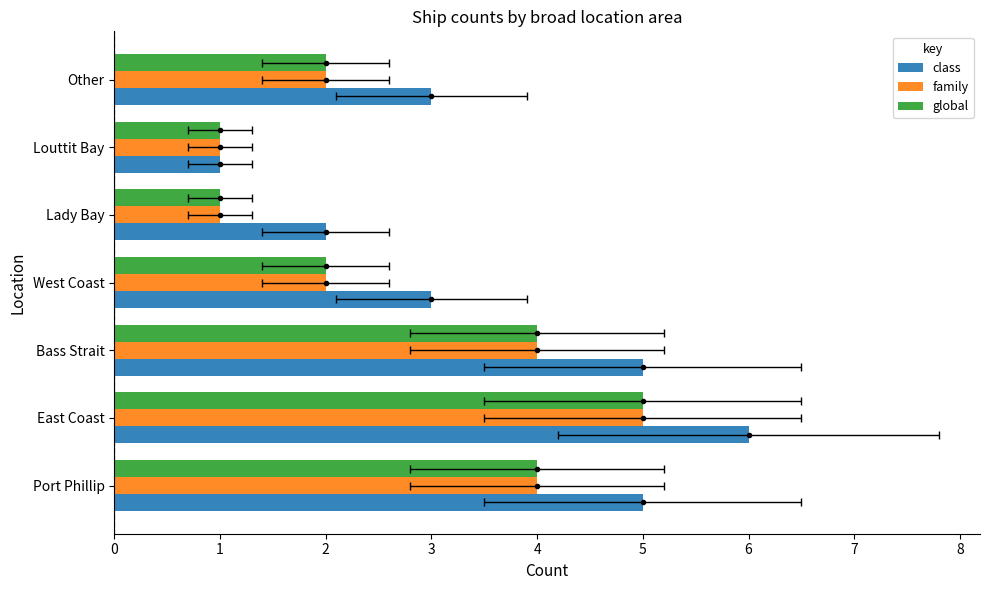

Reading right to left, list all the values displayed in this chart.

class: 3	1	2	3	5	6	5
family: 2	1	1	2	4	5	4
global: 2	1	1	2	4	5	4